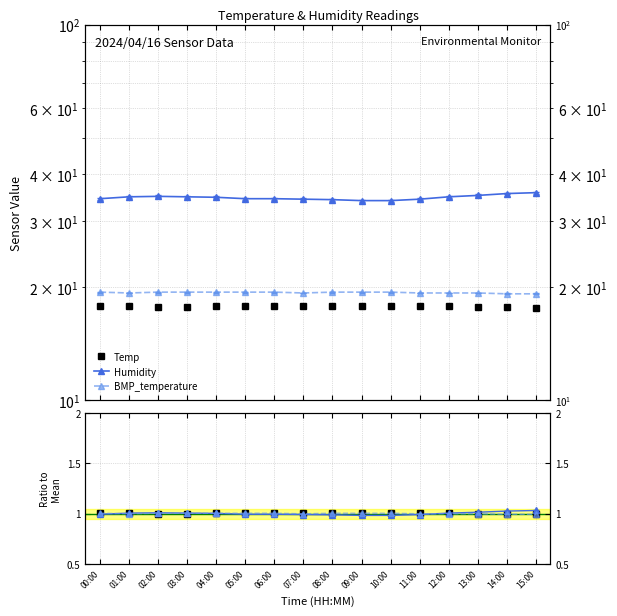

The BMP_temperature series shows 0.7 at 07:00. True or false?

False